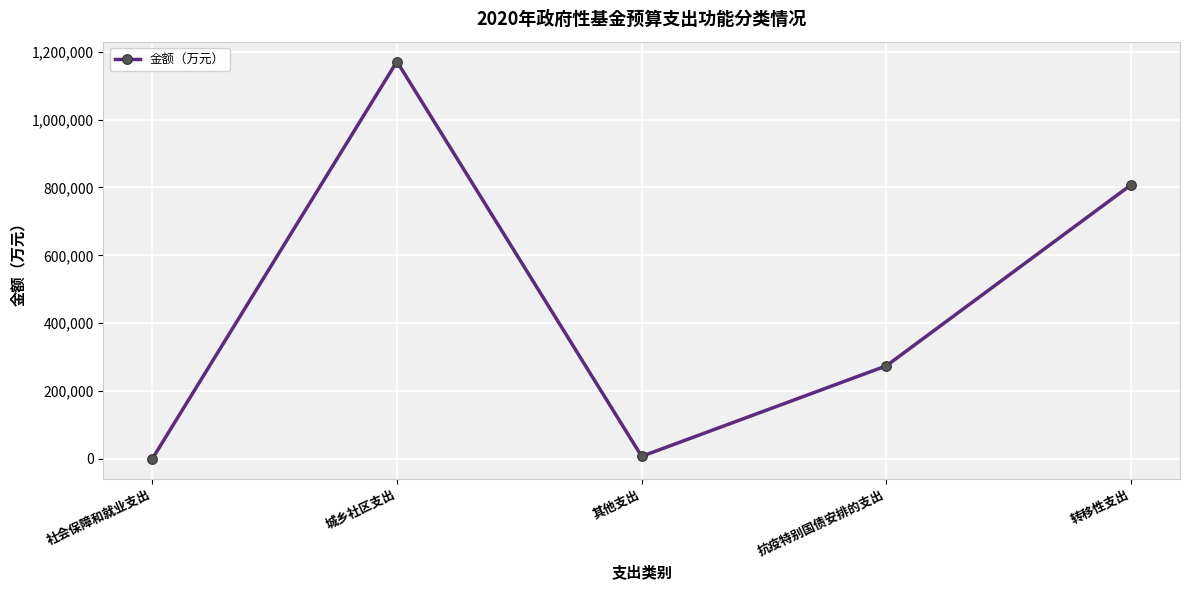

True or false: the data shows 1170903 at 城乡社区支出.

True